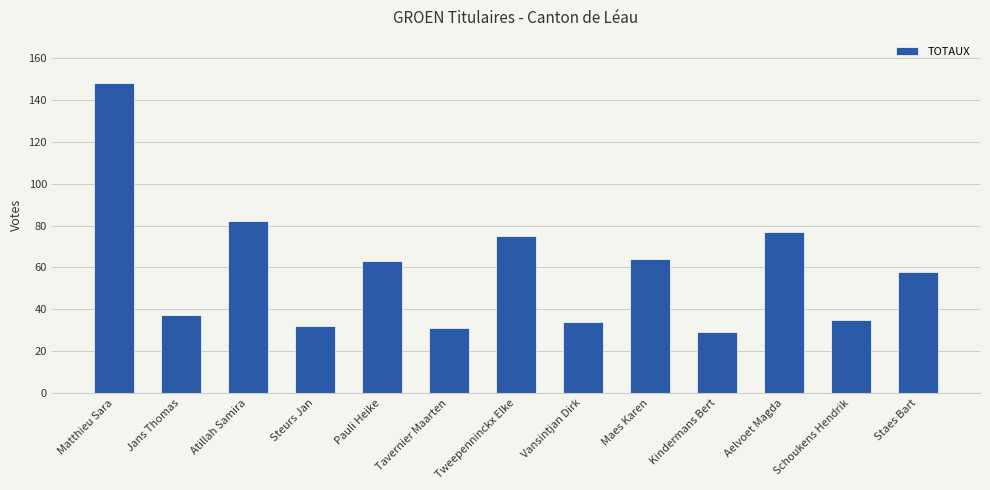

The chart shows a value of 34 at Vansintjan Dirk. True or false?

True